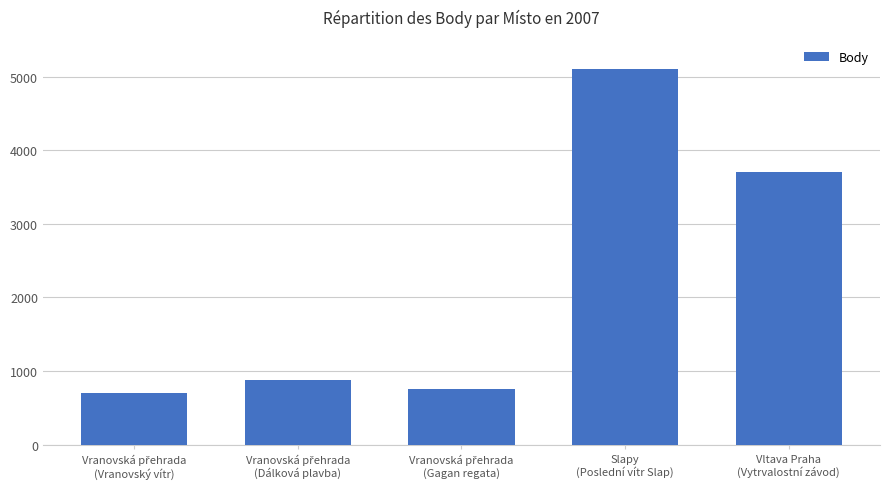

What is the value of the 1st bar from the left?

703